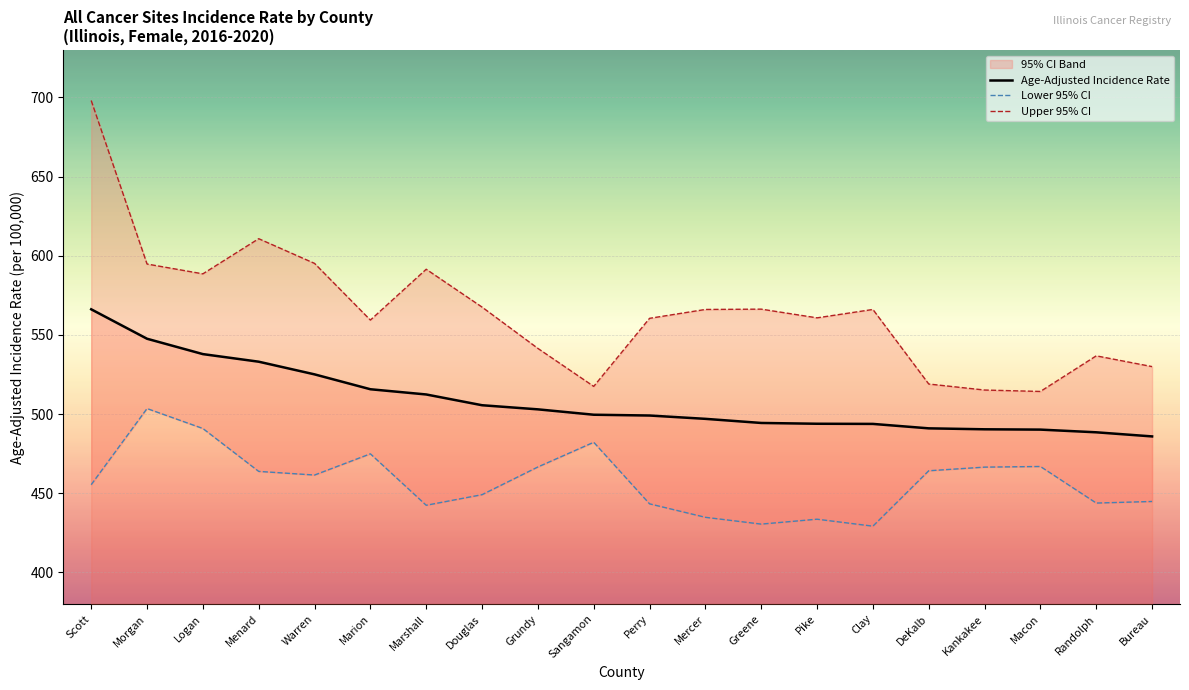

What is the maximum value shown in the chart?

698.1